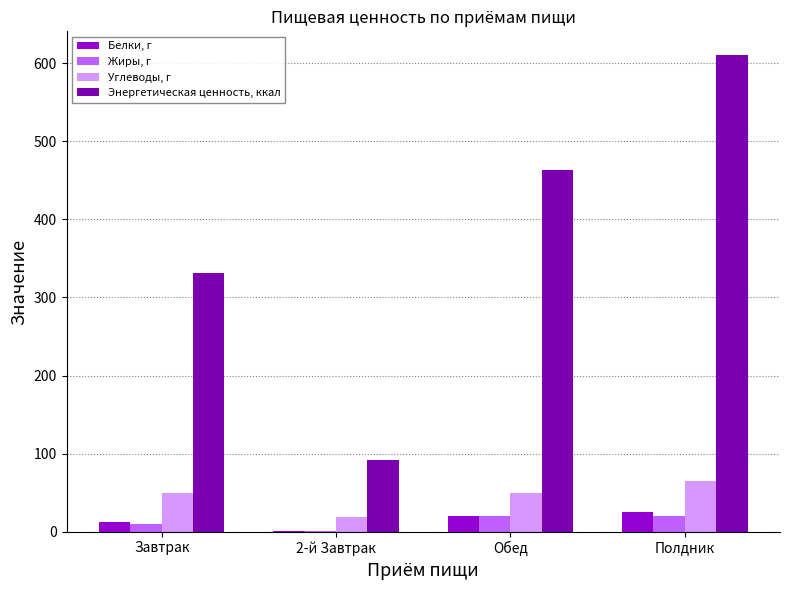

Which series changed the most between Завтрак and Полдник?

Энергетическая ценность, ккал